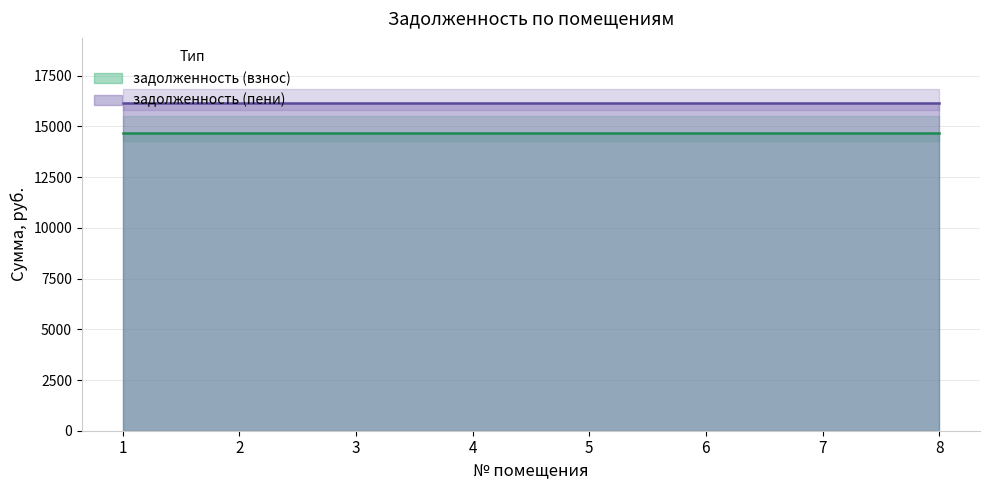

Which series changed the most between 5 and 8?

задолженность (взнос)